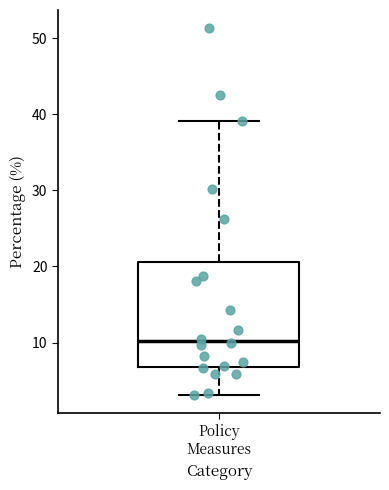

Where does the upper whisker of the box for Policy Measures end on the y-axis? The values are not printed on the chart, so give them approximately, as read against the axis.

39